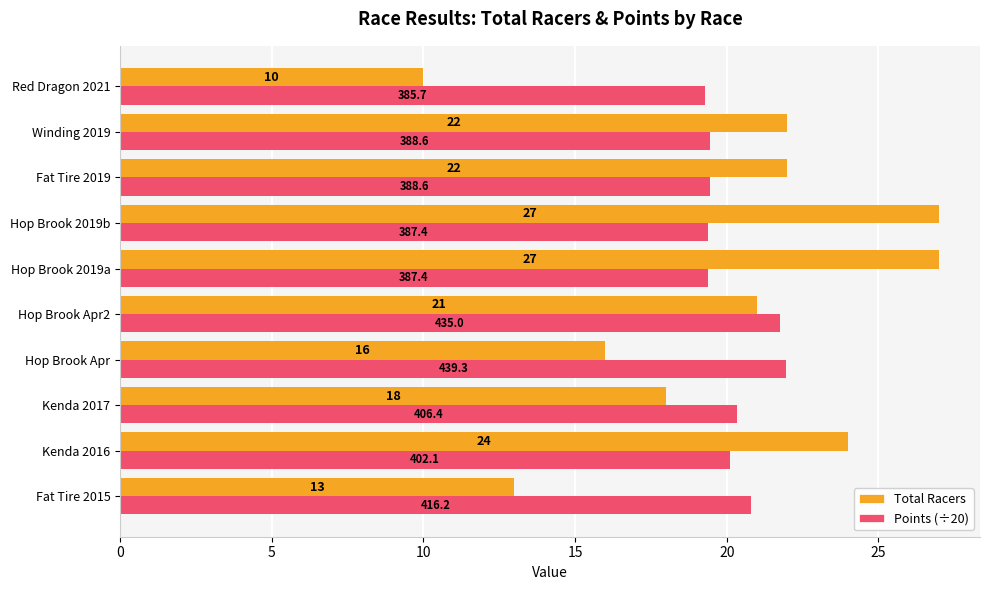

How many values in the Points (÷20) series exceed 20?

5